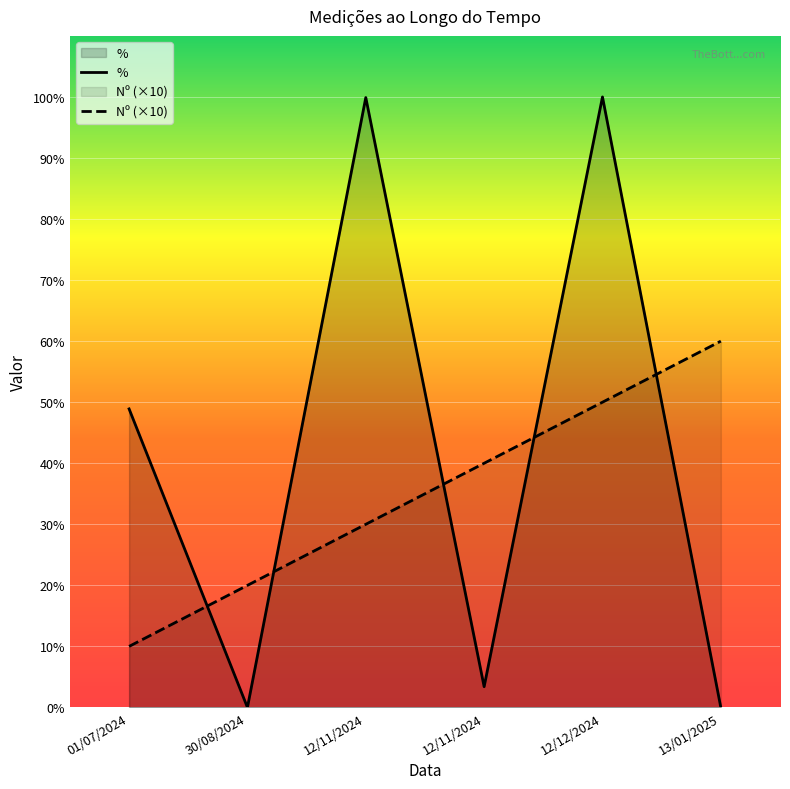

What is the value of the Nº (×10) point at the 3rd from the left?

30.0